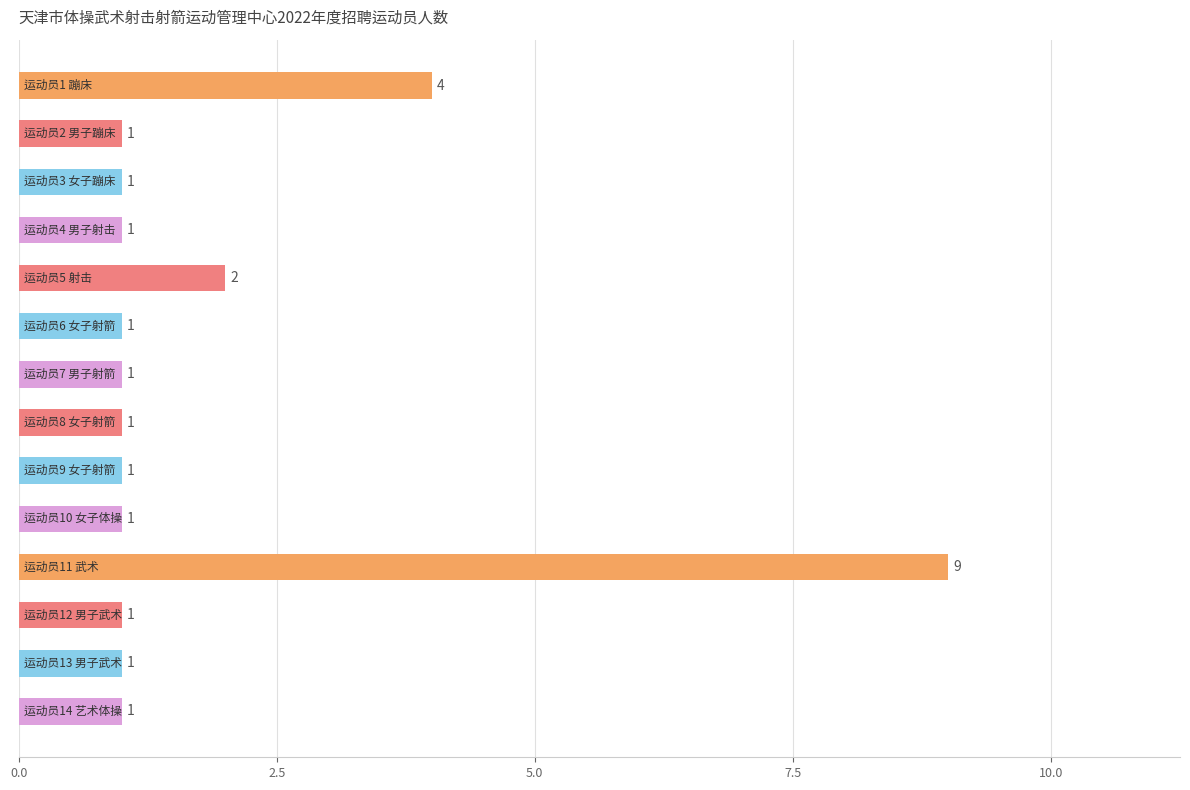

What is the greatest value displayed?

9